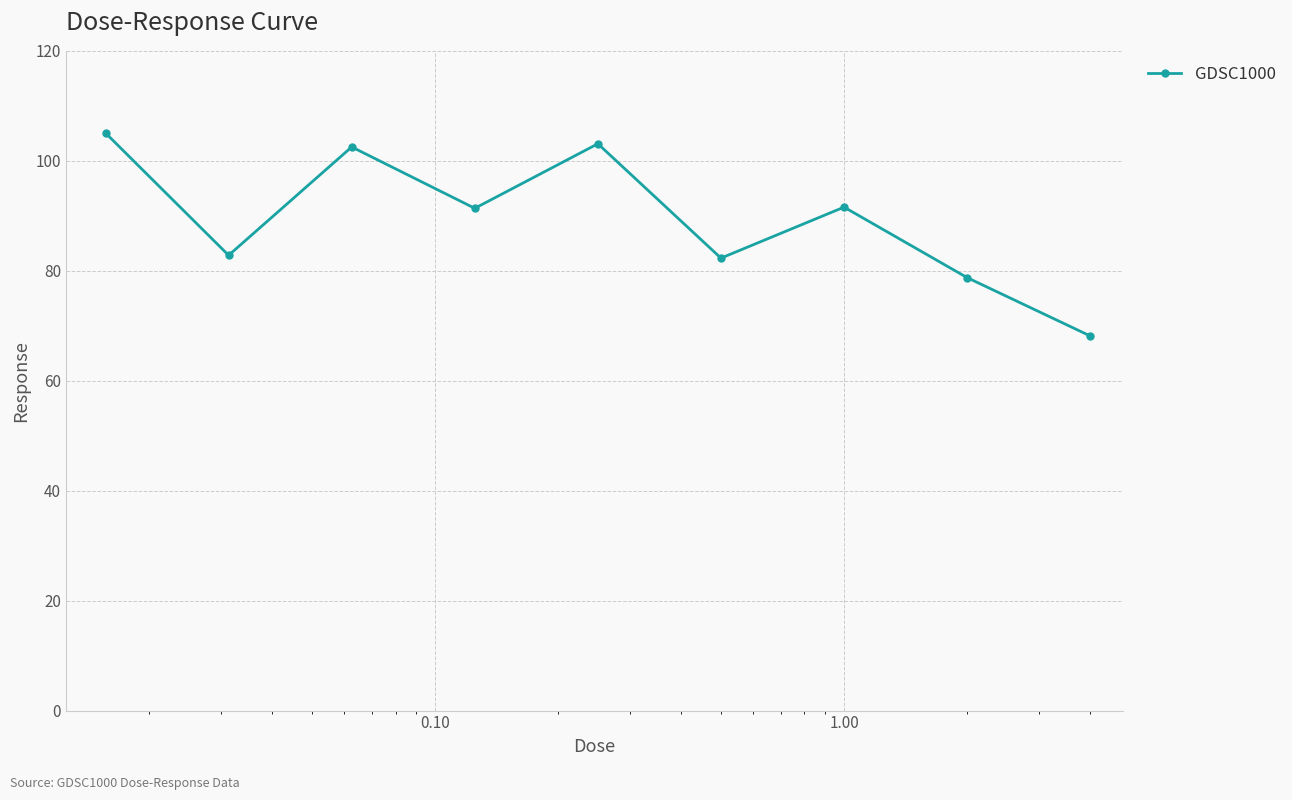

What is the difference between the maximum and minimum values?

36.9